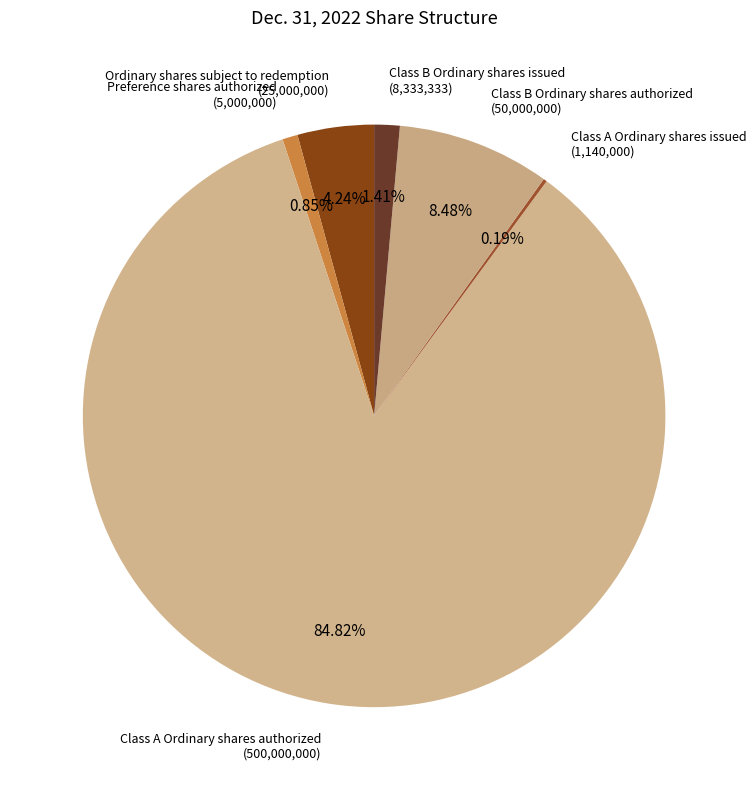

Combined, do Class A Ordinary shares authorized and Preference shares authorized account for over 50%?

Yes